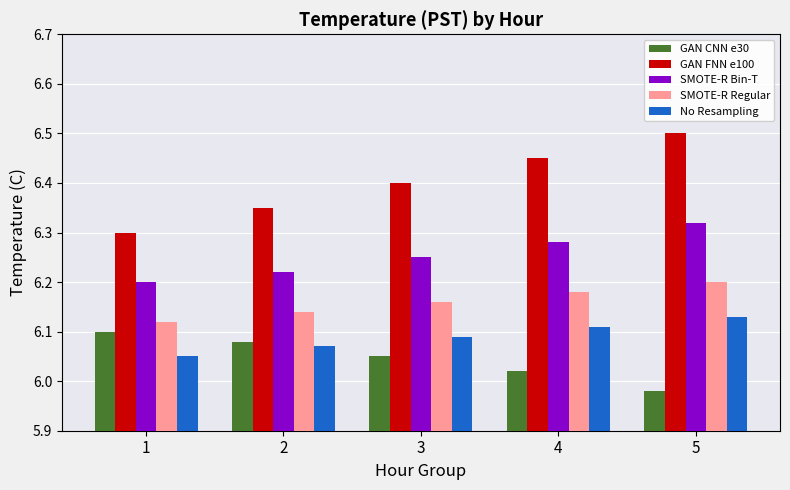

At how many categories does at least one series exceed 6?

5